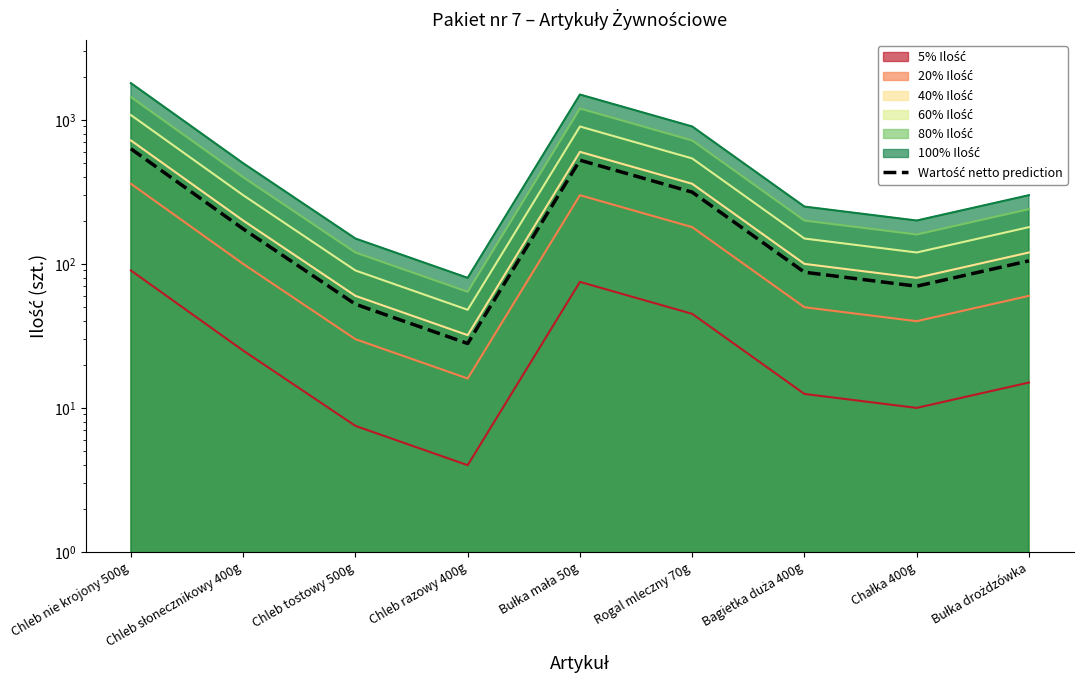

What is the label of the 5th point from the left?

Bułka mała 50g